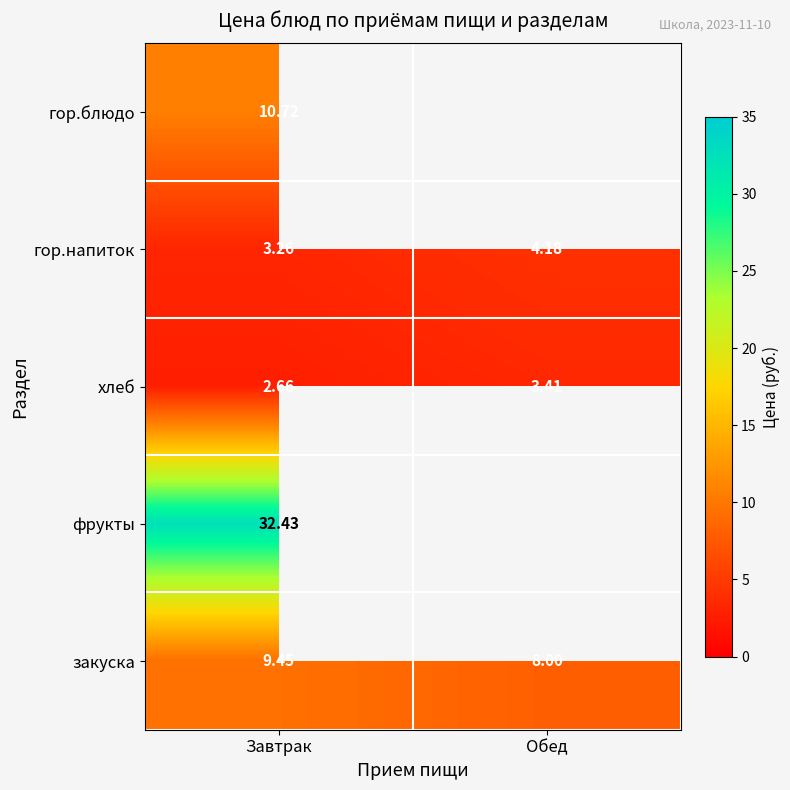

How many values in the хлеб series are below 3?

1